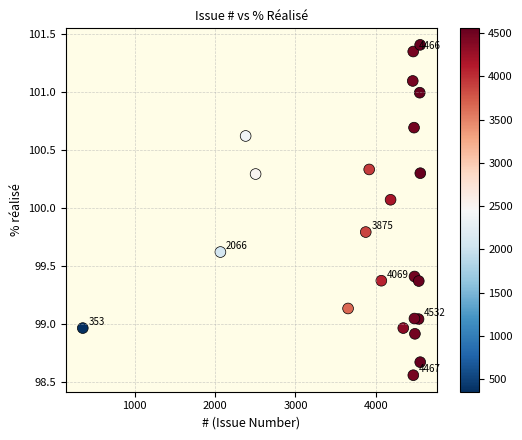

What is the range of Y values (max minus min)?

2.8